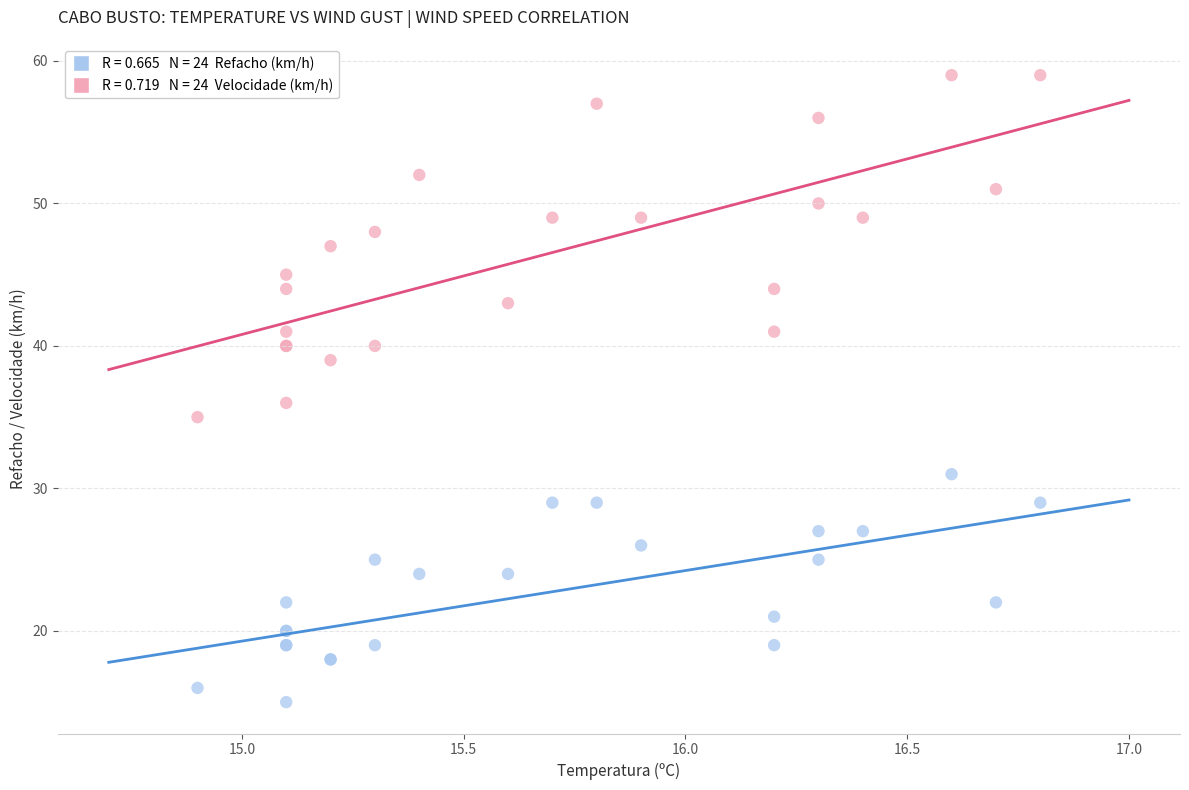

Across all series, what Y value is closest to 37?

36